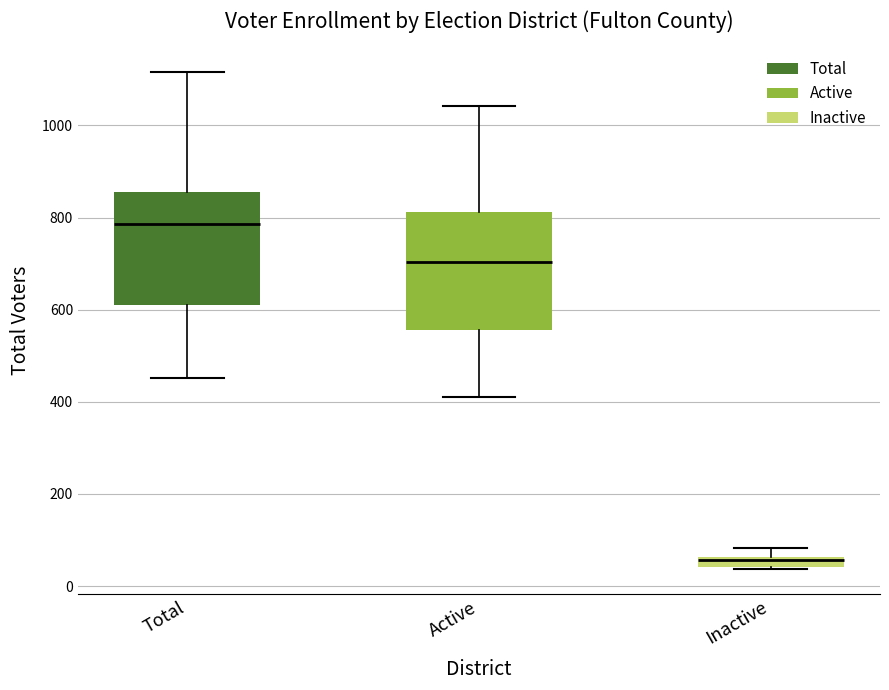

Which box has the lowest median line?

Inactive